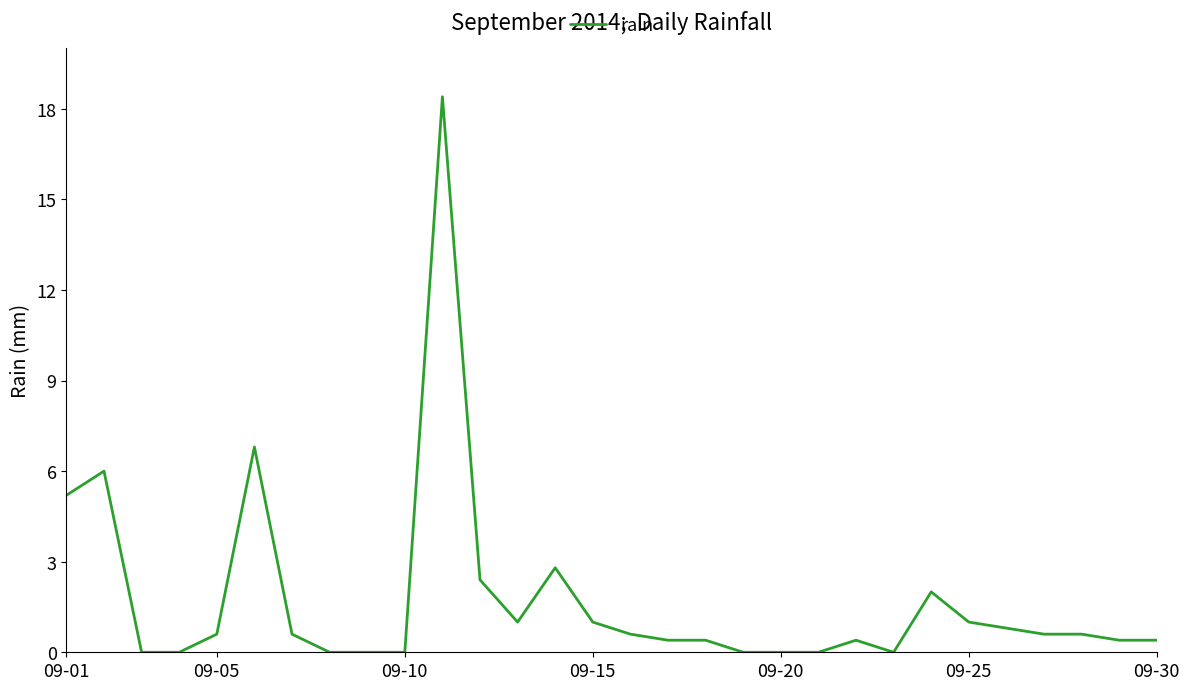

What is the greatest value displayed?

18.4